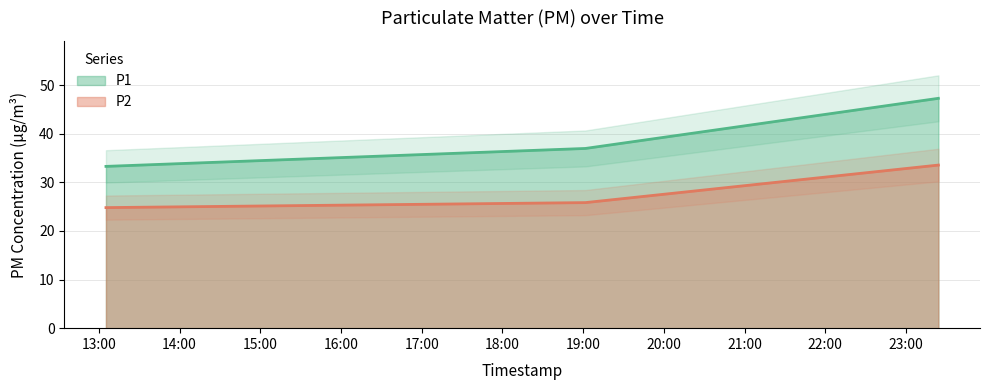

List the series in order of their overall mean, lowest first.

P2, P1